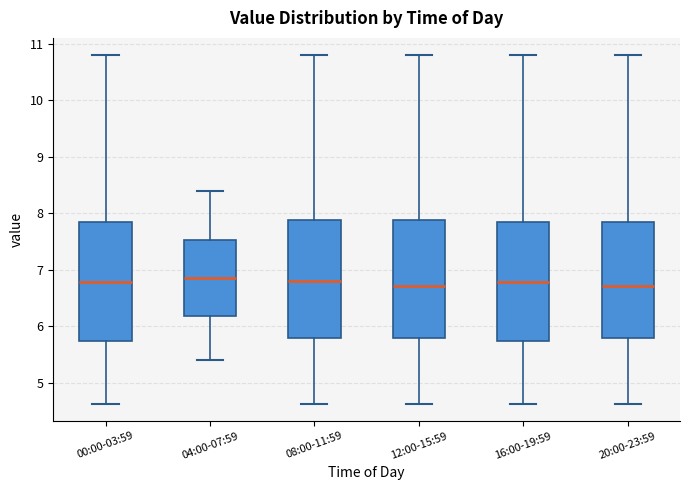

Where does the median line of the box for 20:00-23:59 sit on the y-axis? The values are not printed on the chart, so give them approximately, as read against the axis.

6.7